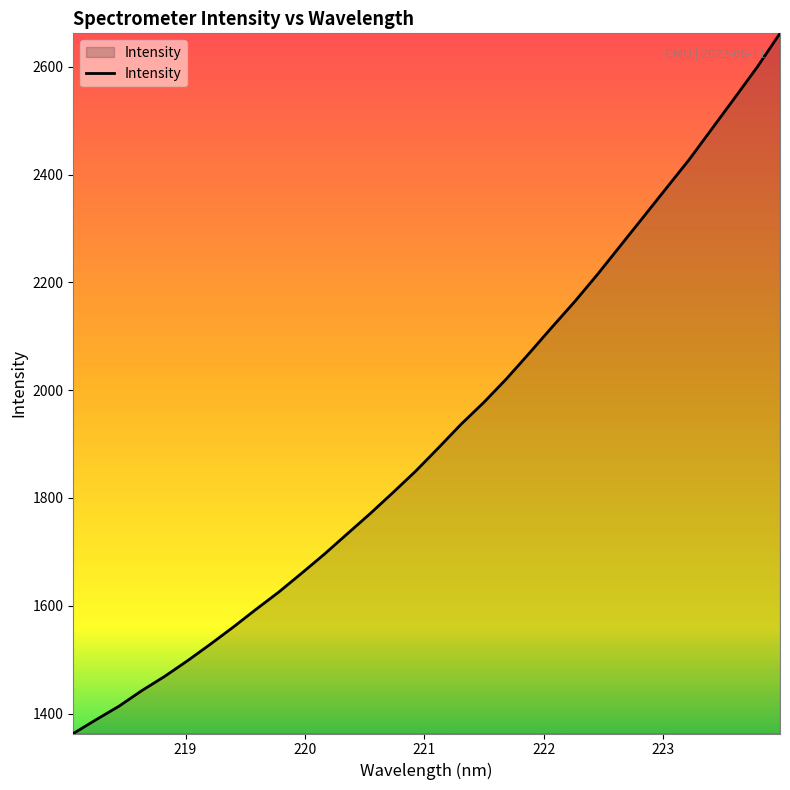

What is the smallest value displayed?

1362.9